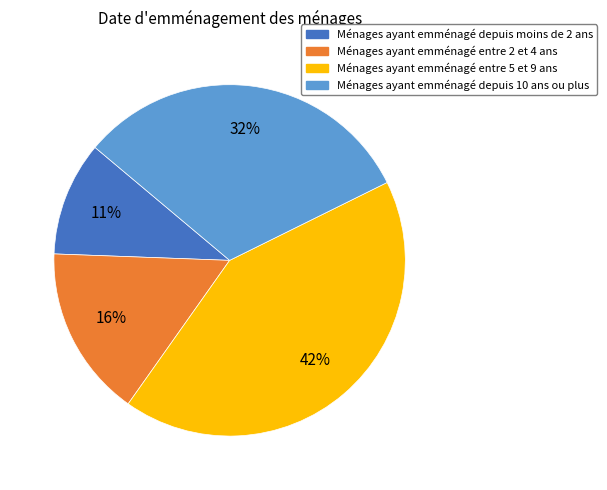

To the nearest percent, what is the average slice percentage?

25%